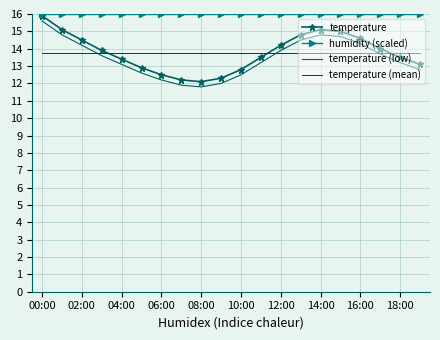

What is the greatest value displayed?

16.0